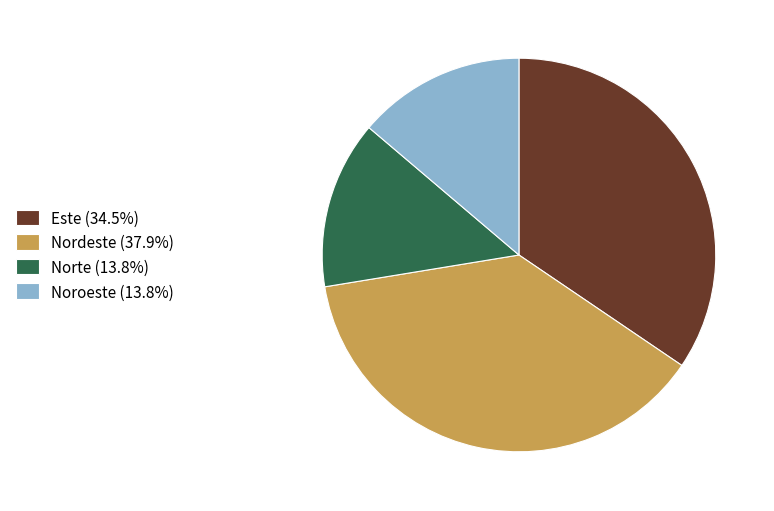

Is the sum of Este and Nordeste greater than half?

Yes